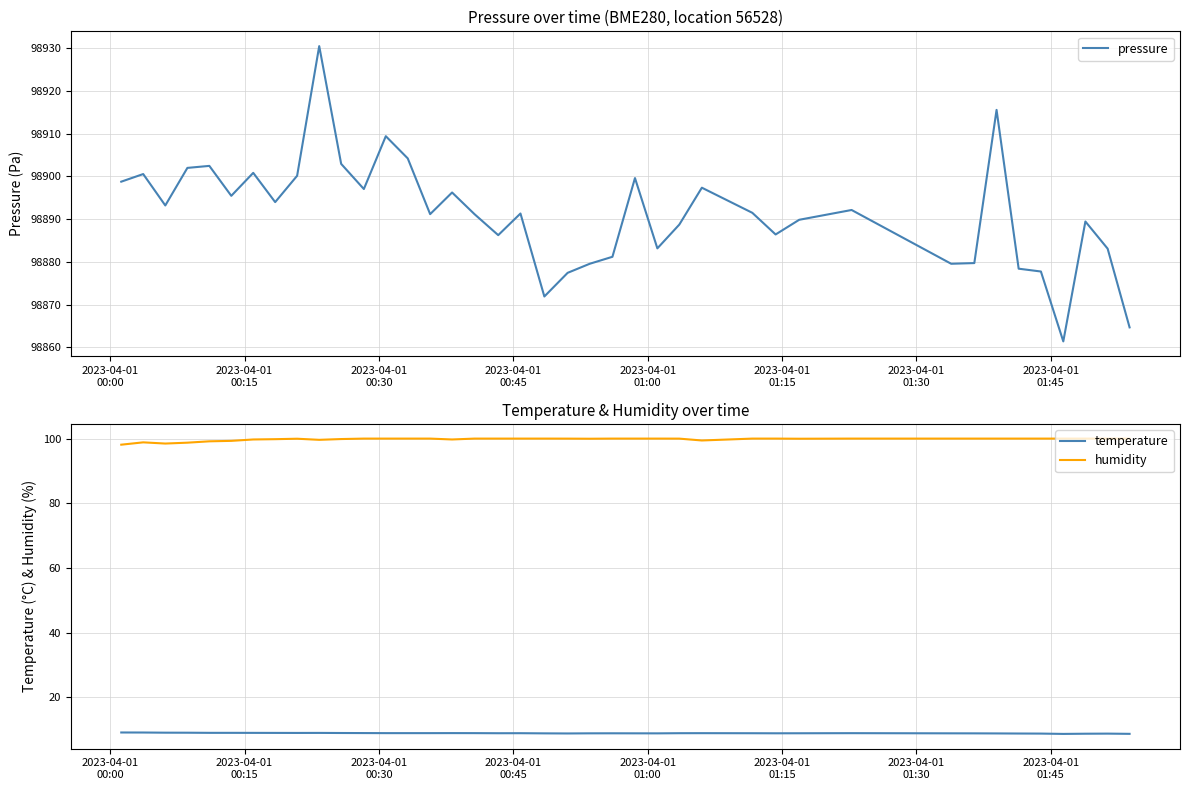

At how many categories does at least one series exceed 70440?

40